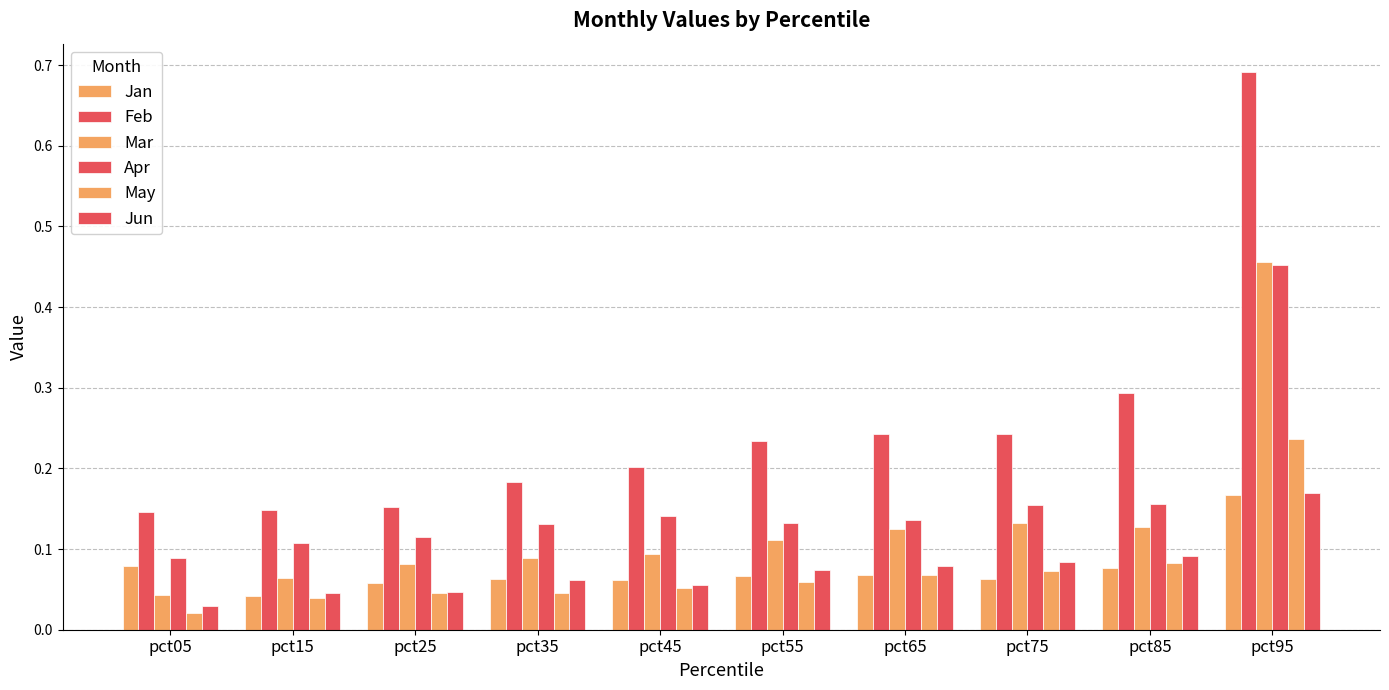

The May series shows 0.0 at pct35. True or false?

True